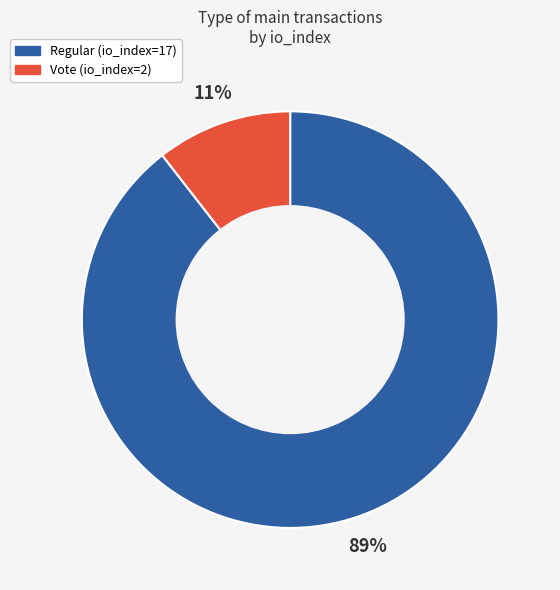

Count the number of slices in the pie.

2